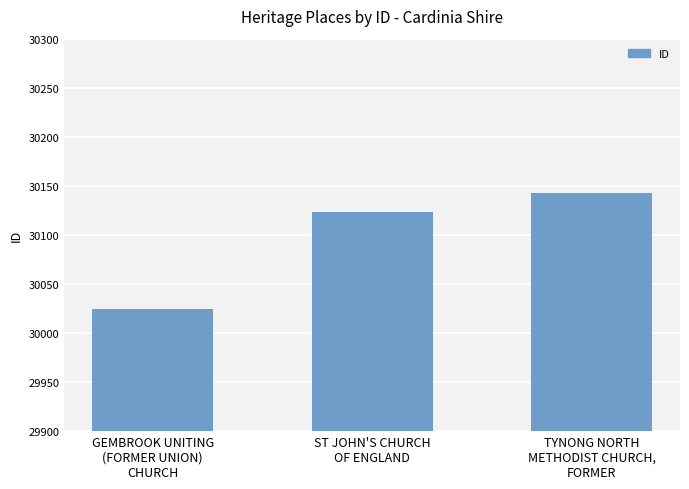

What is the approximate value at ST JOHN'S CHURCH
OF ENGLAND?

30123